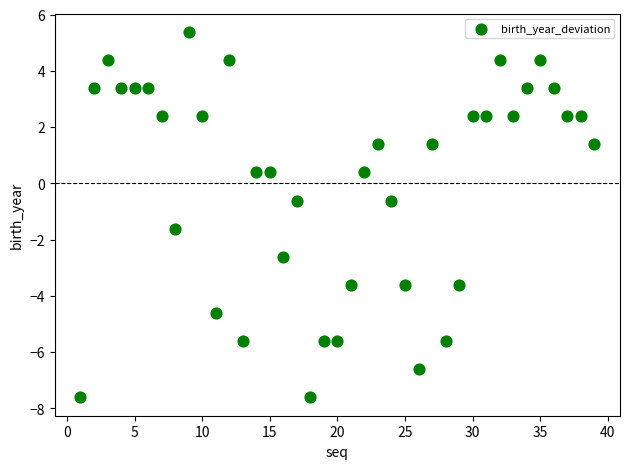

What is the range of X values (max minus min)?

38.0